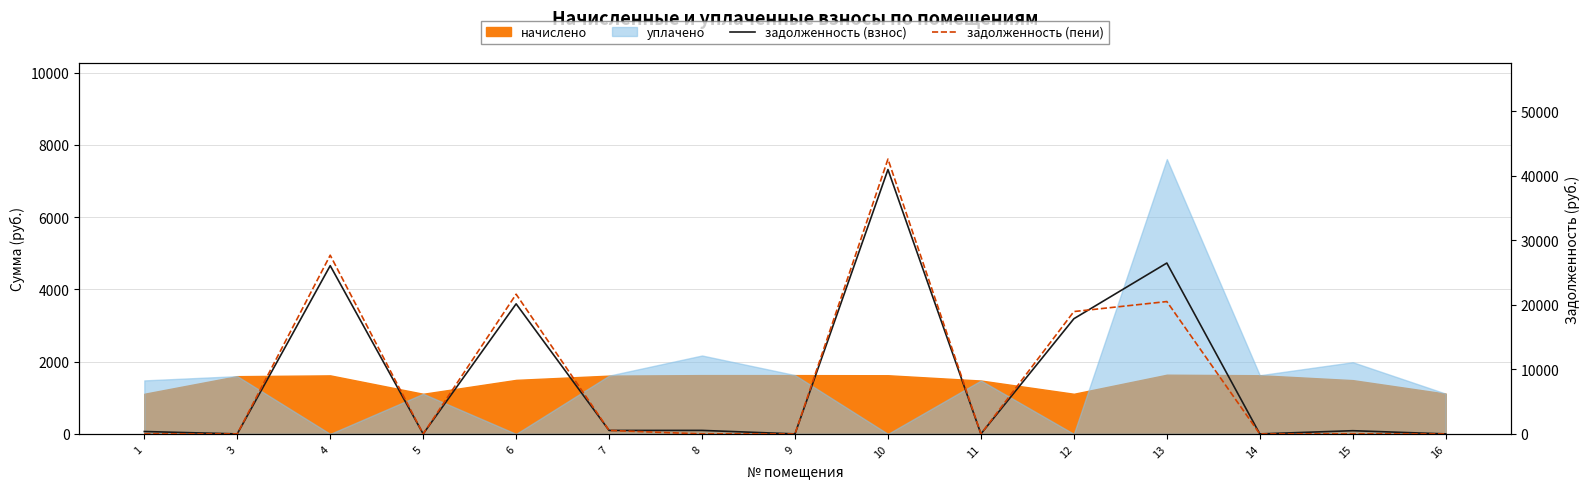

Where is the first local minimum for задолженность (пени)?

5